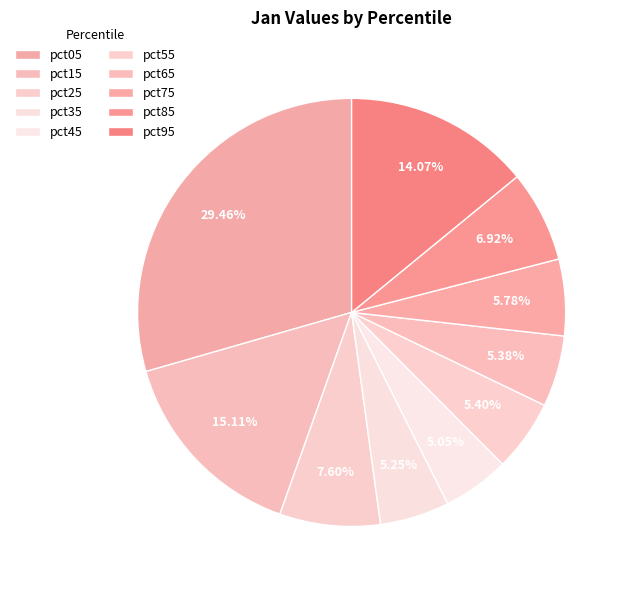

Is it true that pct55 is 5% of the pie?

True